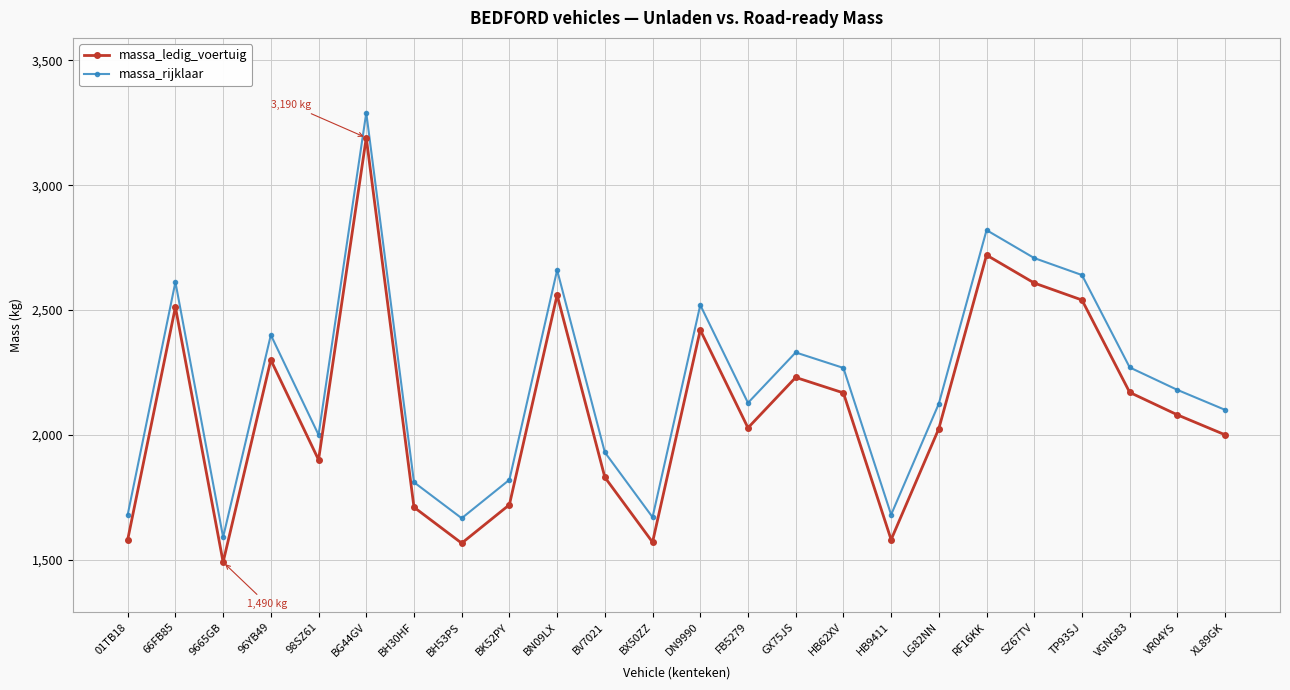

What is the highest value of the massa_rijklaar series?

3290